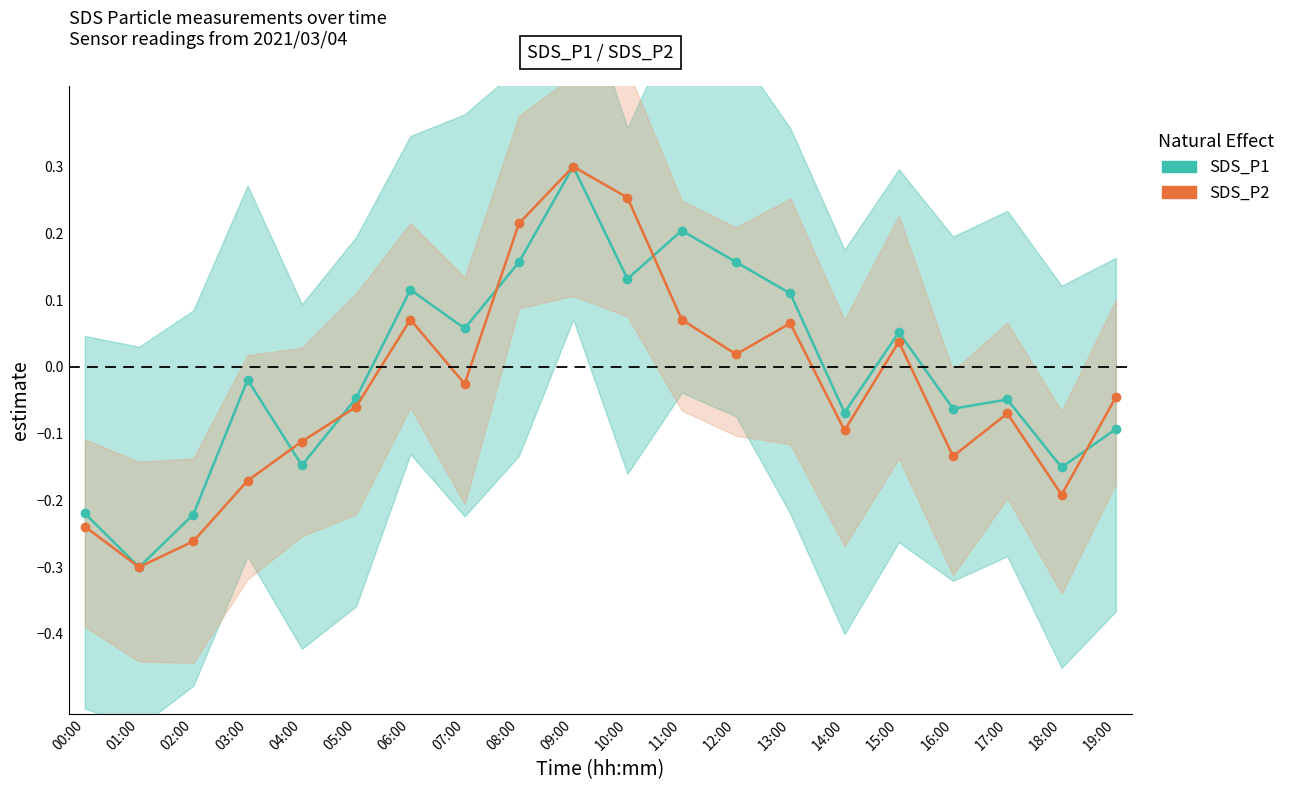

Is the value of SDS_P1 at 00:00 greater than the value of SDS_P2 at 00:00?

Yes